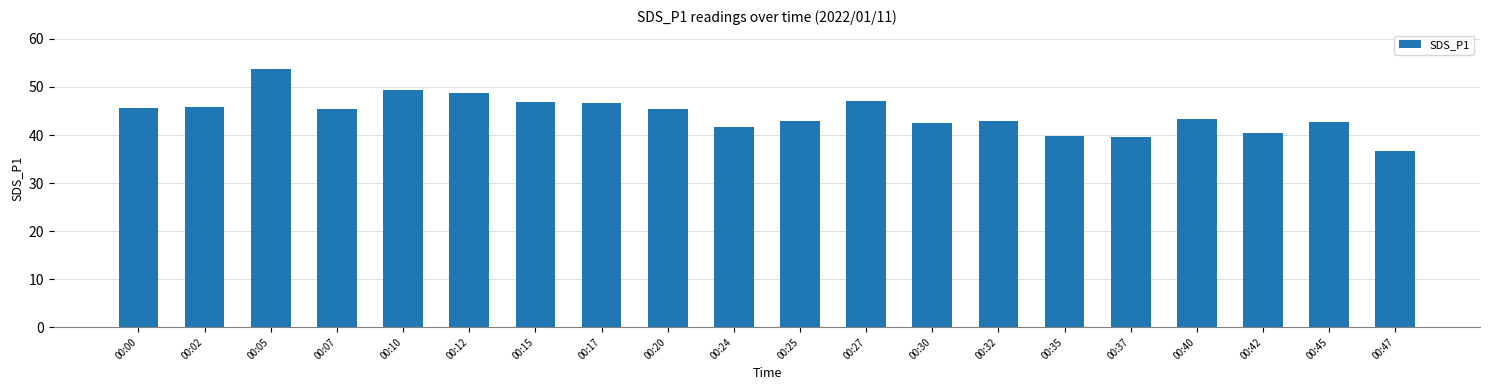

Which category has the lowest value across all series?

00:47